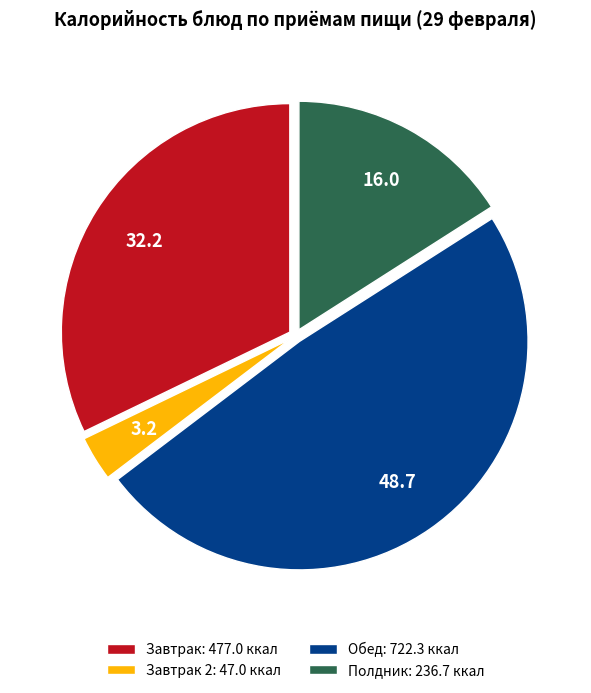

How many slices are in this pie chart?

4